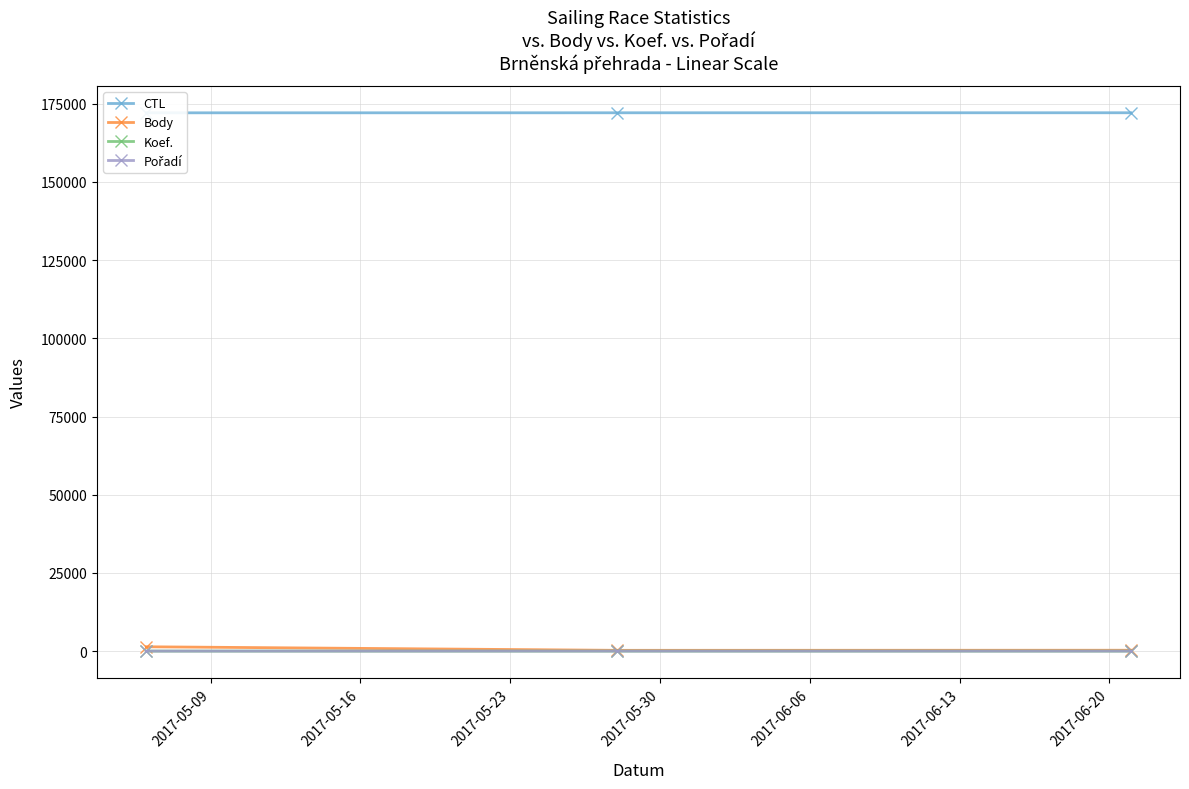

At 2017-05-23, list the series in order from largest to smallest.

CTL, Body, Pořadí, Koef.